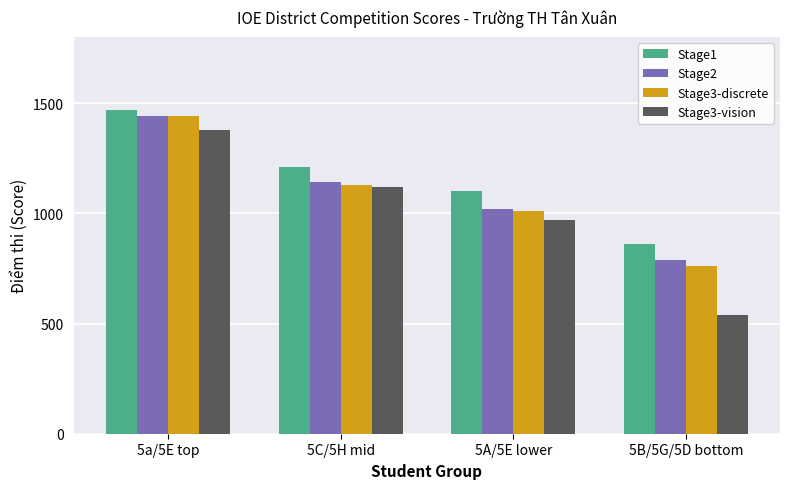

What is the difference between the second highest and second lowest values in the Stage3-discrete series?

120